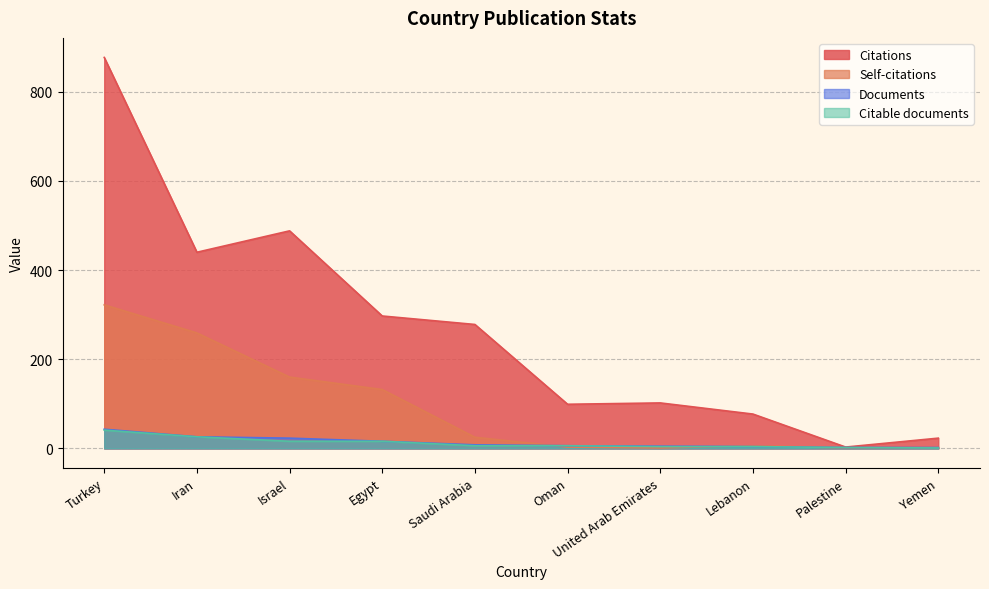

Between Saudi Arabia and United Arab Emirates, which series saw the biggest shift?

Citations